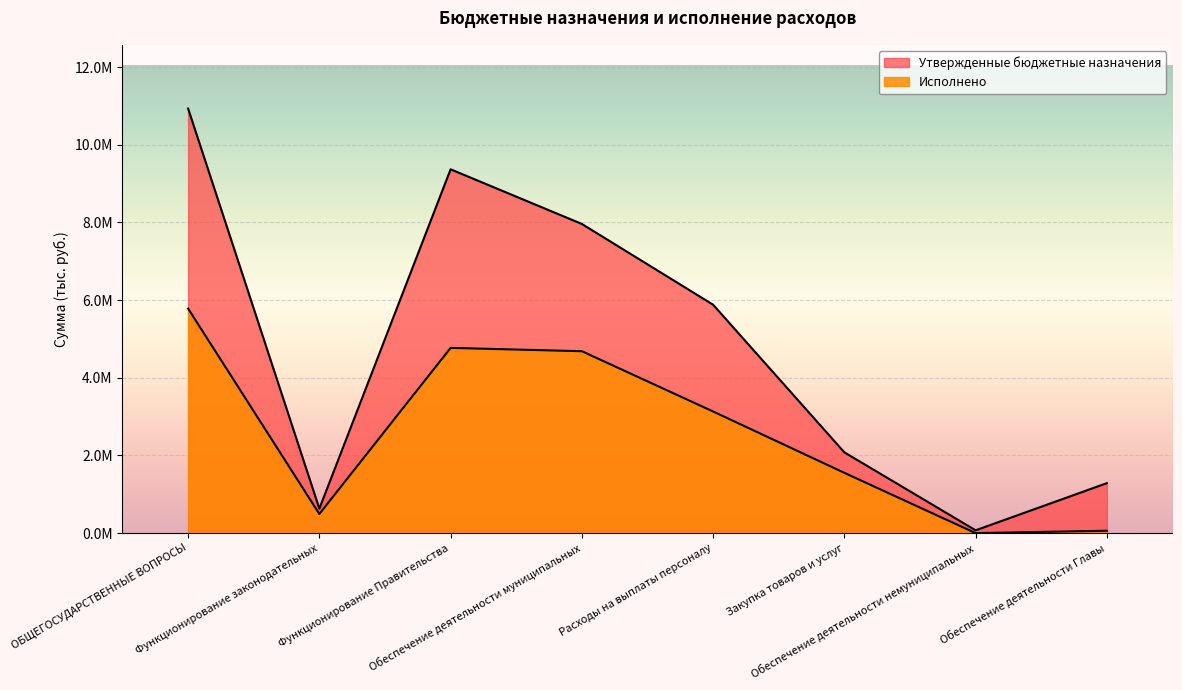

Reading left to right, what are all the values shown in this chart?

Утвержденные бюджетные назначения: ОБЩЕГОСУДАРСТВЕННЫЕ ВОПРОСЫ=10933277.8	Функционирование законодательных=630000.2	Функционирование Правительства=9367946.6	Обеспечение деятельности муниципальных=7960831.5	Расходы на выплаты персоналу=5881187.6	Закупка товаров и услуг=2079635.4	Обеспечение деятельности немуниципальных=72315.1	Обеспечение деятельности Главы=1286500.0
Исполнено: ОБЩЕГОСУДАРСТВЕННЫЕ ВОПРОСЫ=5782305.0	Функционирование законодательных=492366.9	Функционирование Правительства=4769977.1	Обеспечение деятельности муниципальных=4684307.2	Расходы на выплаты персоналу=3131982.0	Закупка товаров и услуг=1552316.7	Обеспечение деятельности немуниципальных=0.0	Обеспечение деятельности Главы=61520.0